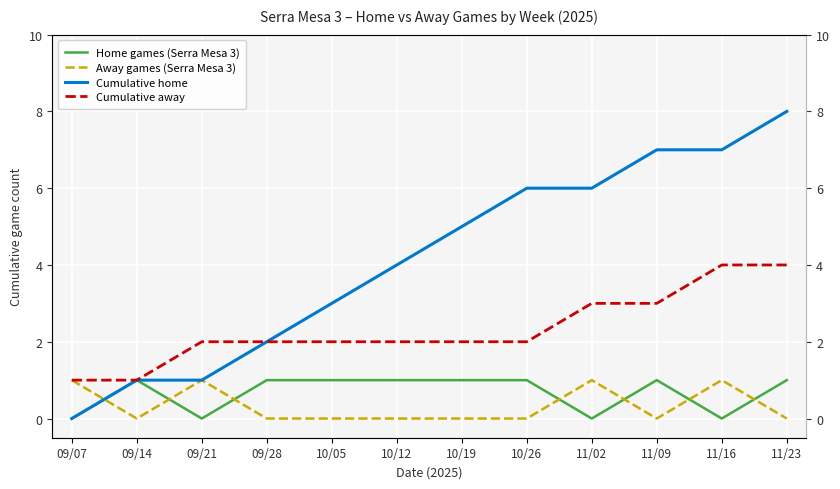

What is the difference between the second highest and minimum values in the Home games (Serra Mesa 3) series?

1